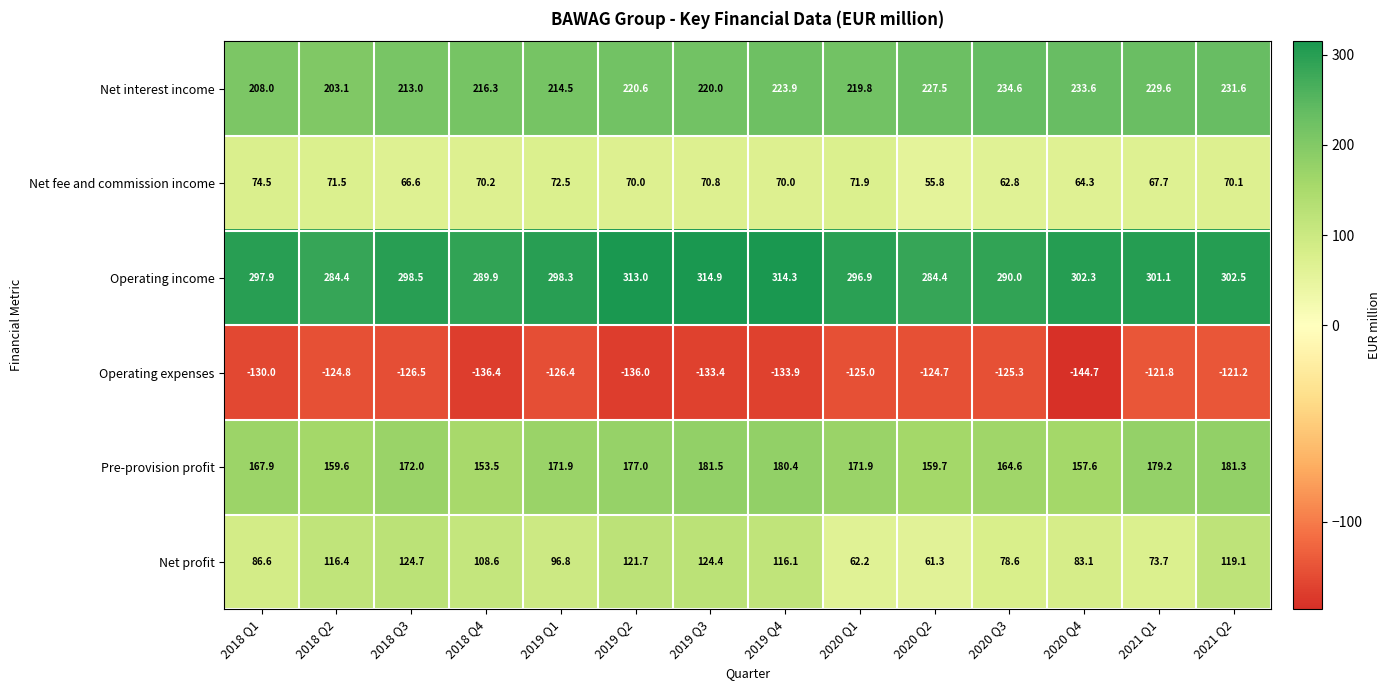

How many categories are shown in the chart?

14